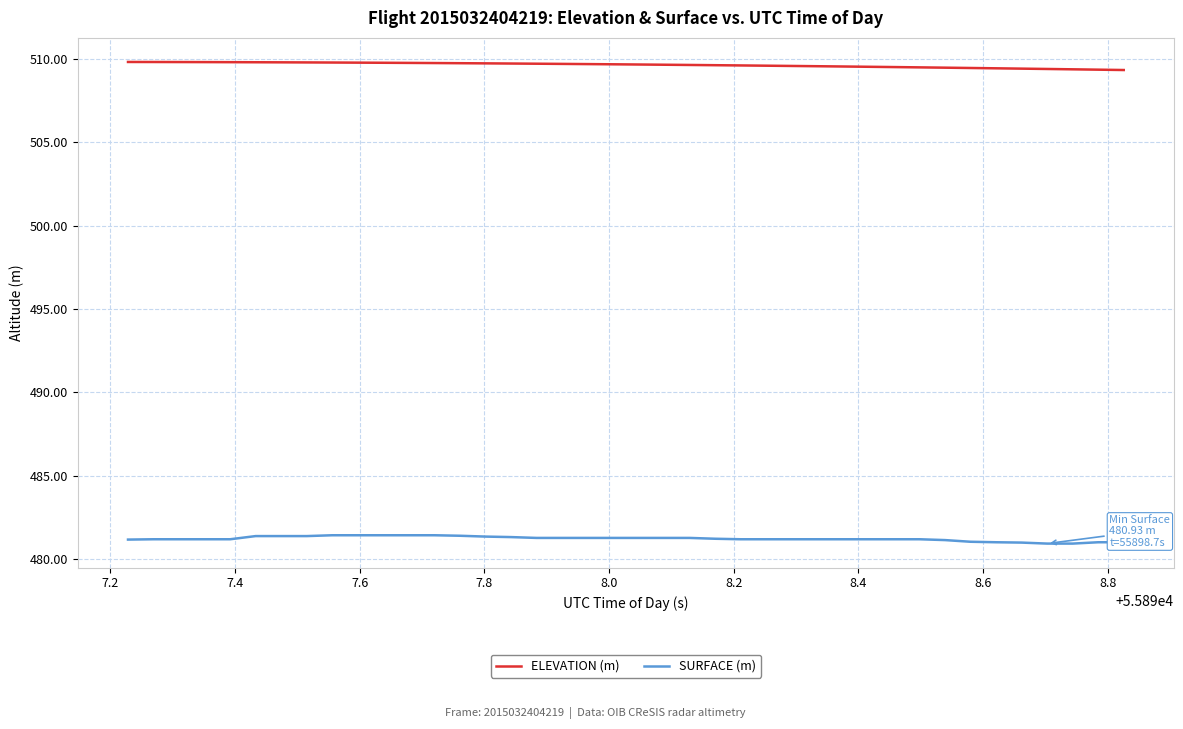

True or false: SURFACE (m) and ELEVATION (m) intersect in this chart.

False